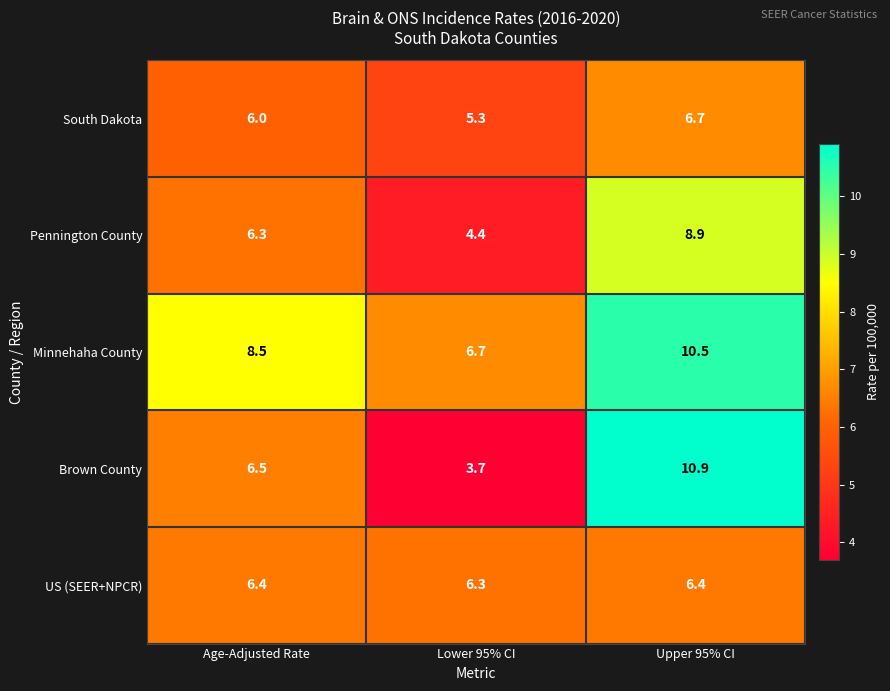

The Minnehaha County series shows 12.3 at Age-Adjusted Rate. True or false?

False